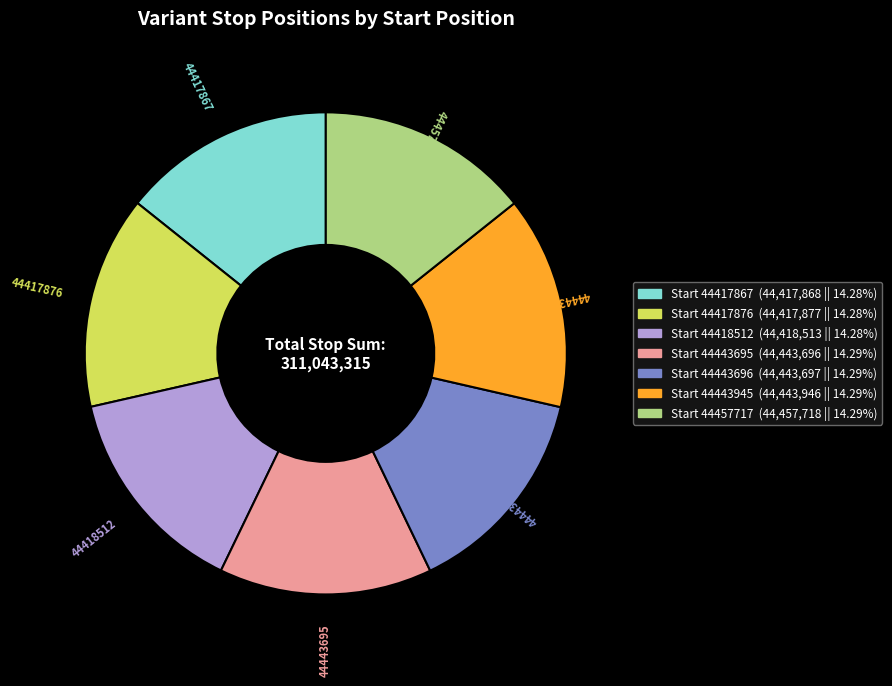

What is the ratio of the value at 44418512 to the value at 44443696?

1.0